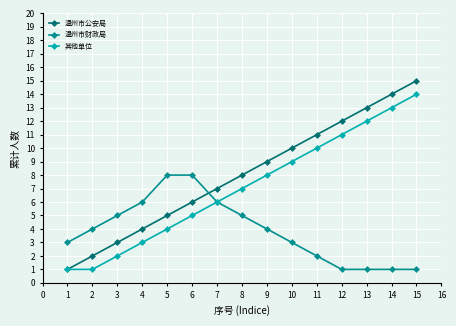

What is the difference between the second highest and minimum values in the 温州市财政局 series?

7